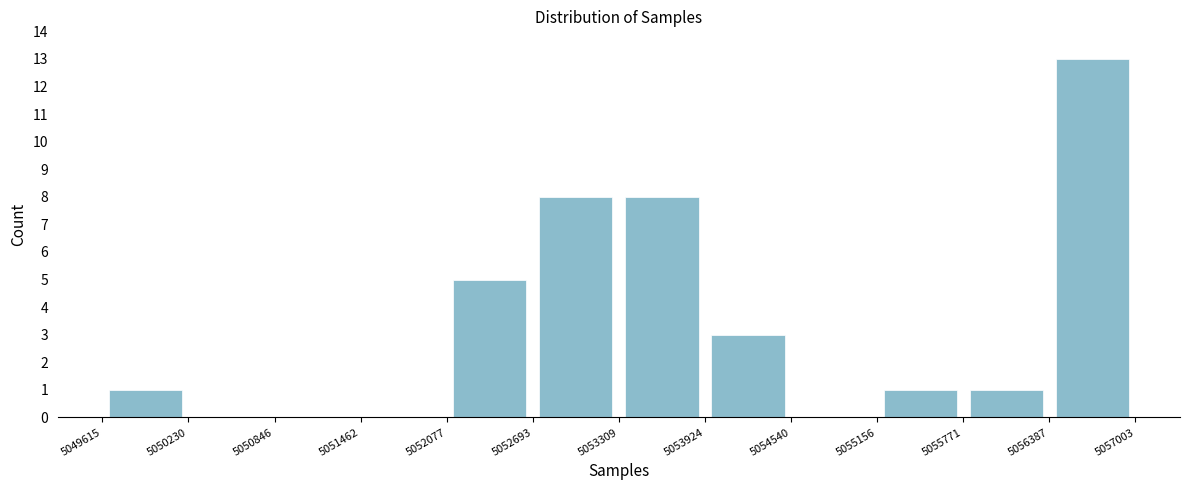

Which range on the x-axis has the tallest bar?

5056387 to 5057003